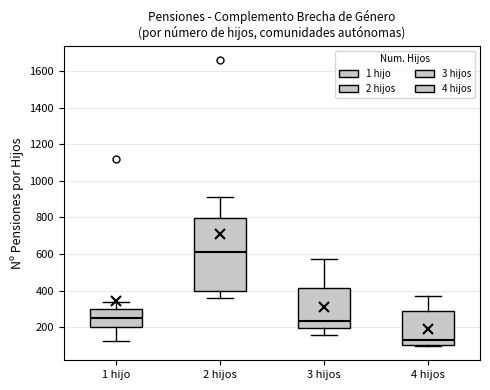

Where does the upper whisker of the box for 3 hijos end on the y-axis? The values are not printed on the chart, so give them approximately, as read against the axis.

580